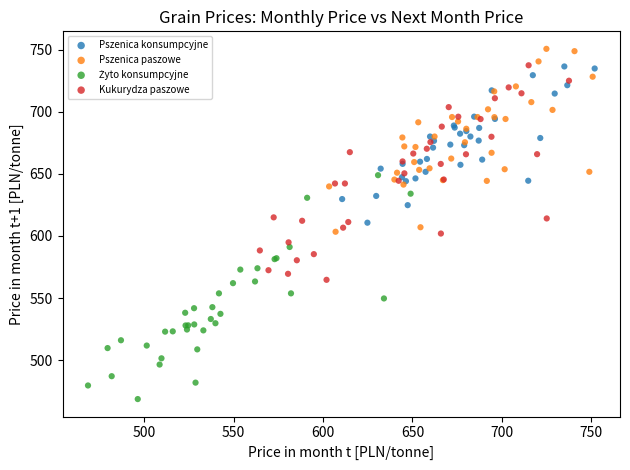

Which series reaches the maximum Y coordinate?

Pszenica paszowe